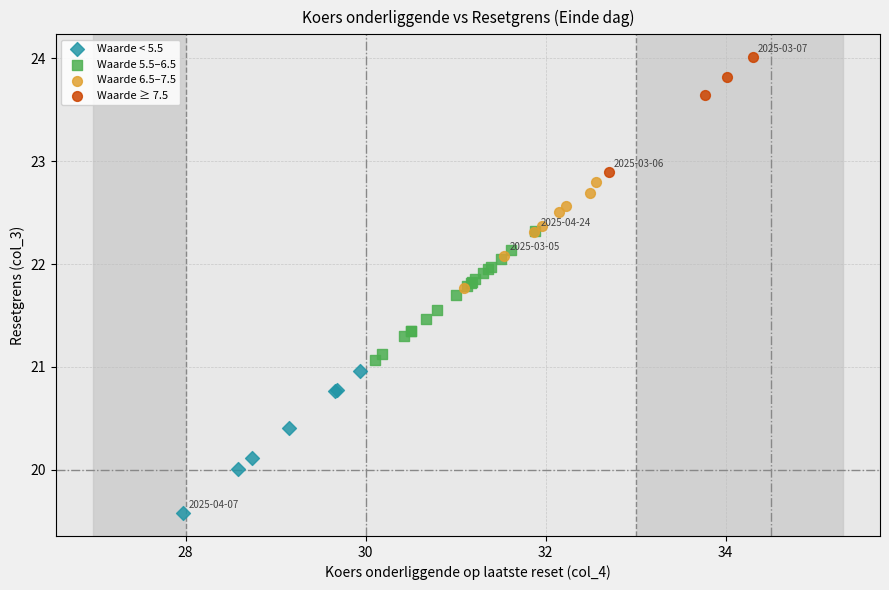

Which series contains the lowest Y value?

Waarde < 5.5